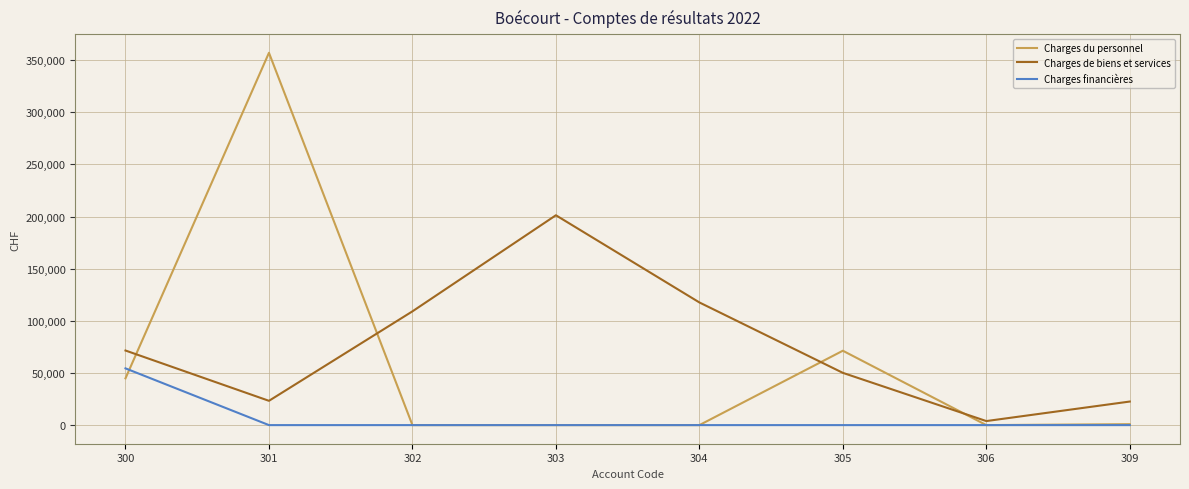

Which series changed the most between 301 and 305?

Charges du personnel